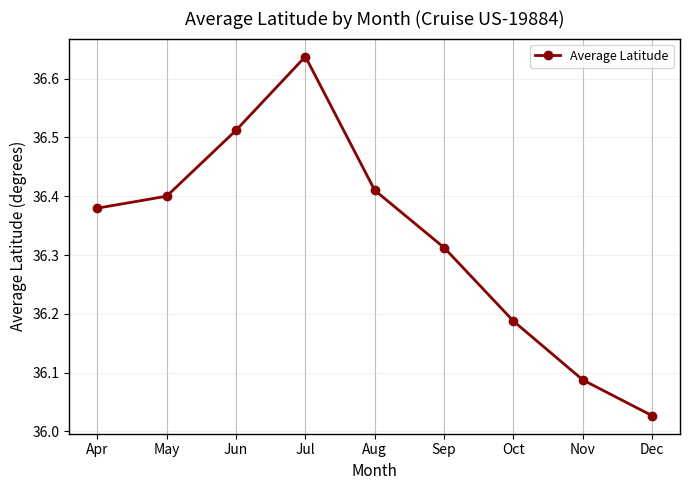

What is the ratio of the value at Sep to the value at May?

1.0